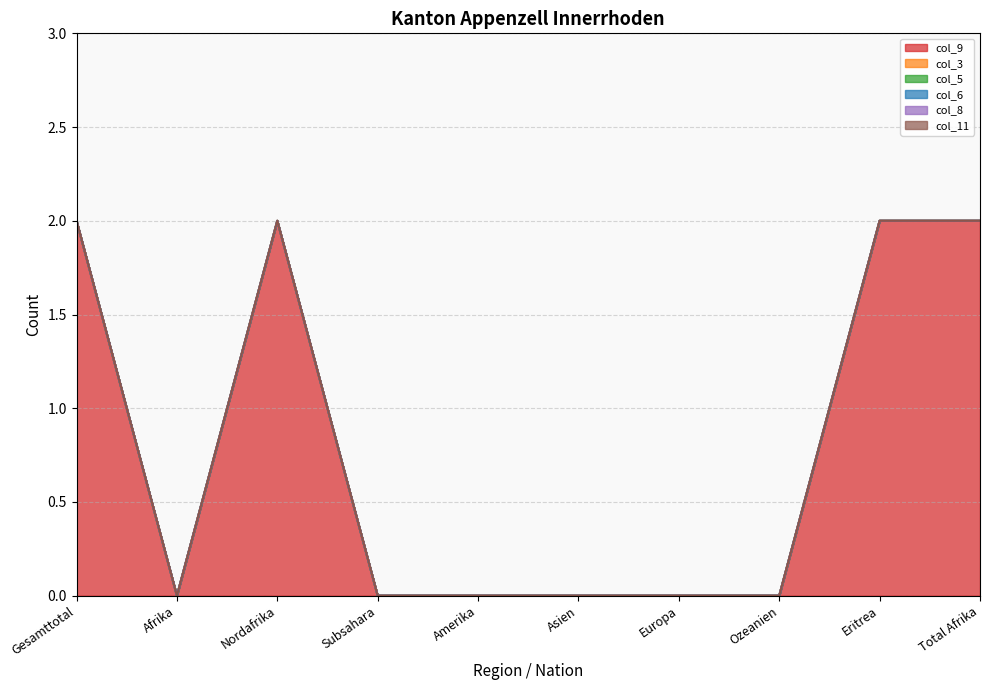

Rank the series by their maximum value, from lowest to highest.

col_3, col_5, col_6, col_8, col_11, col_9